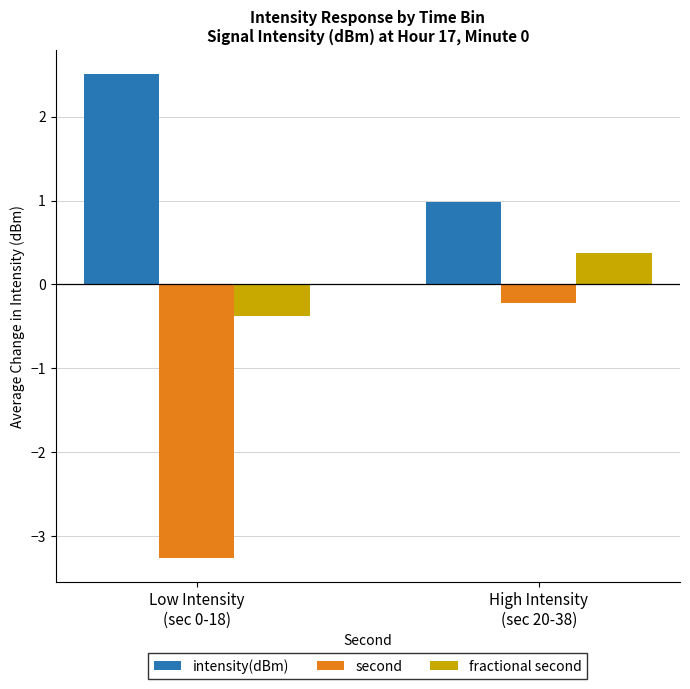

Which category has the highest value in the second series?

High Intensity
(sec 20-38)